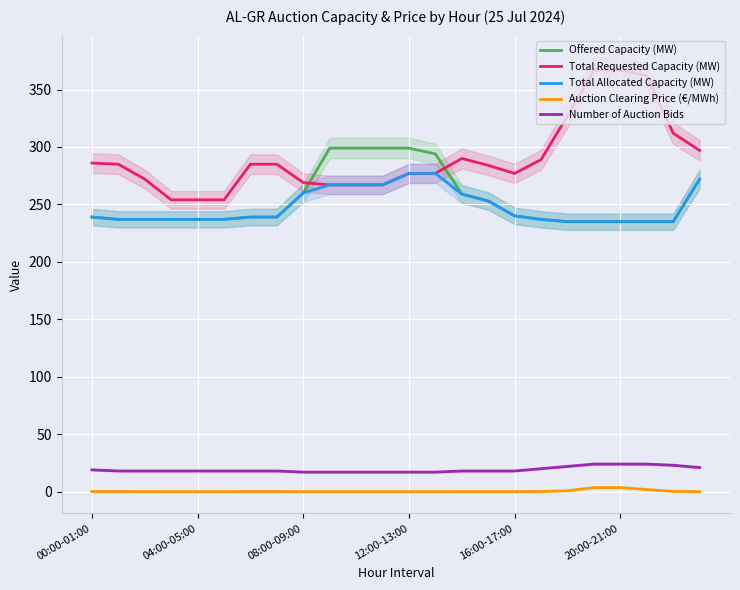

Rank the series at 13 from lowest to highest value.

Auction Clearing Price (€/MWh), Number of Auction Bids, Total Requested Capacity (MW), Total Allocated Capacity (MW), Offered Capacity (MW)